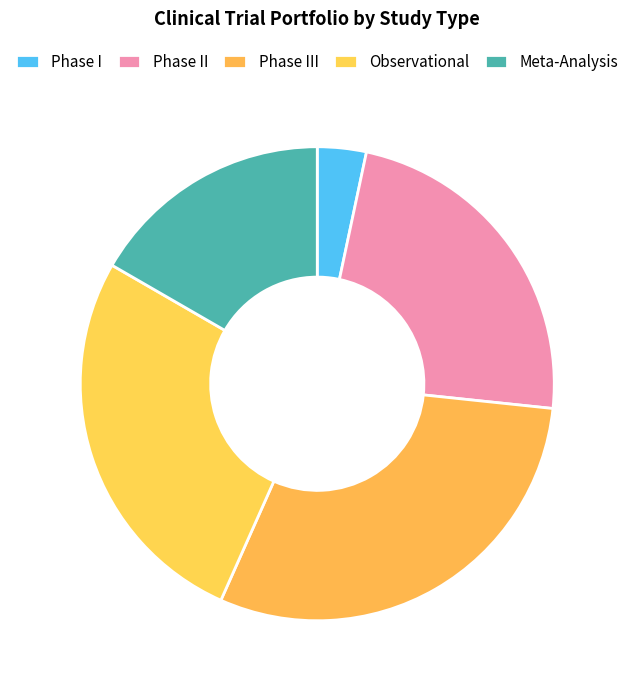

Which slice is the smallest?

Phase I